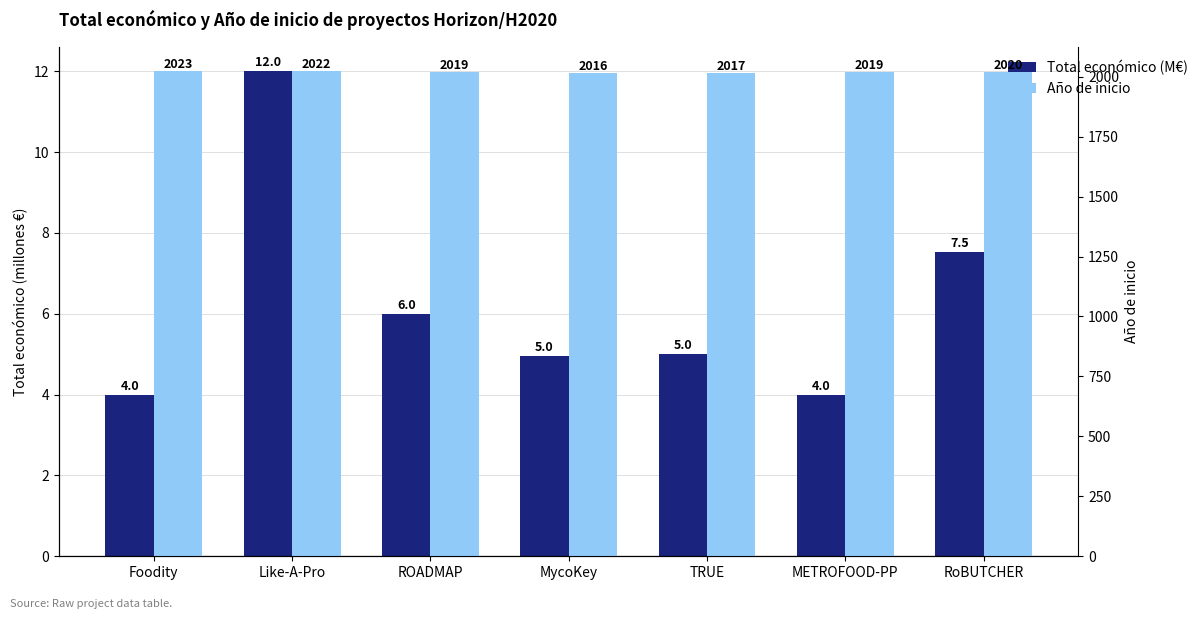

What is the total value across all series at Foodity?

2027.0